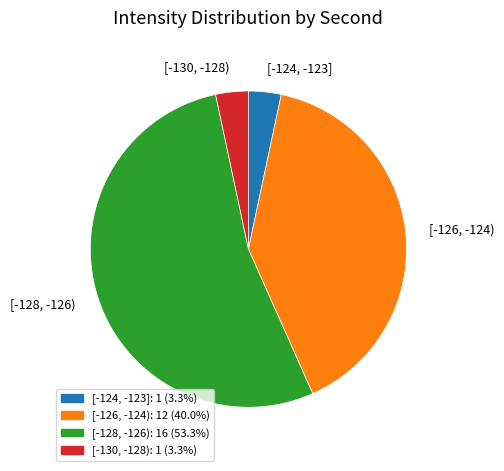

Which category accounts for the majority?

[-128, -126)